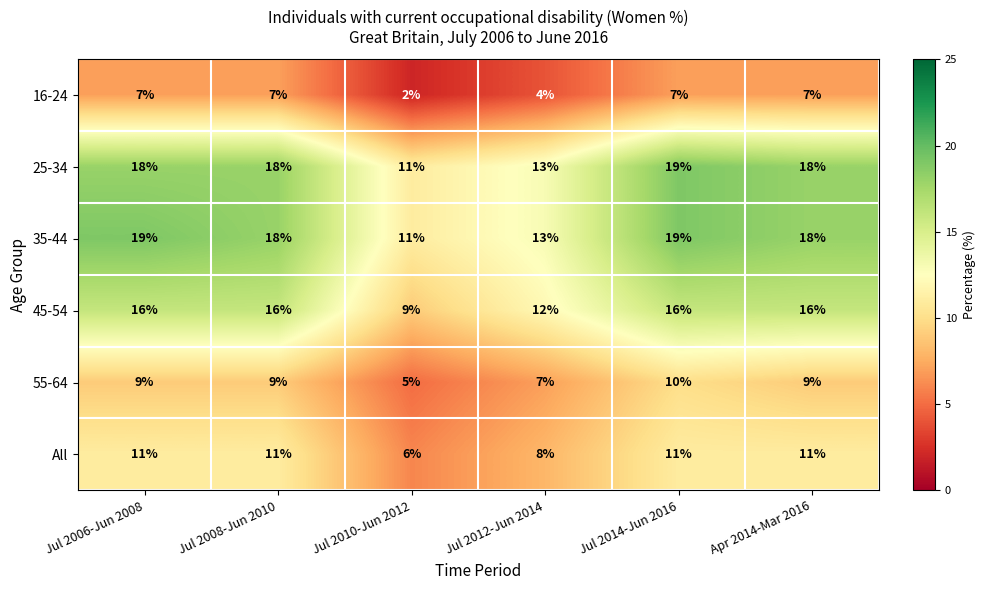

Read the 16-24 value at Jul 2008-Jun 2010.

7